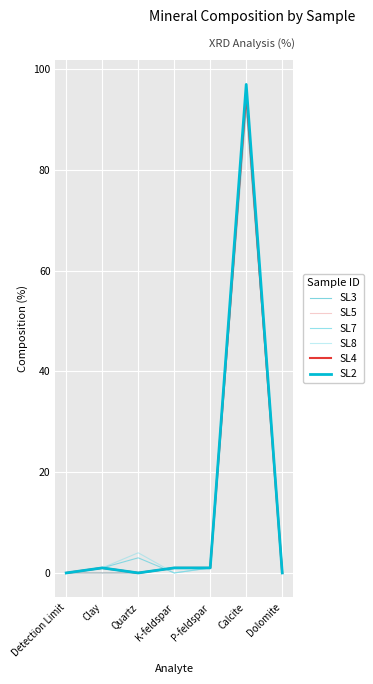

What position from the left is Clay?

2